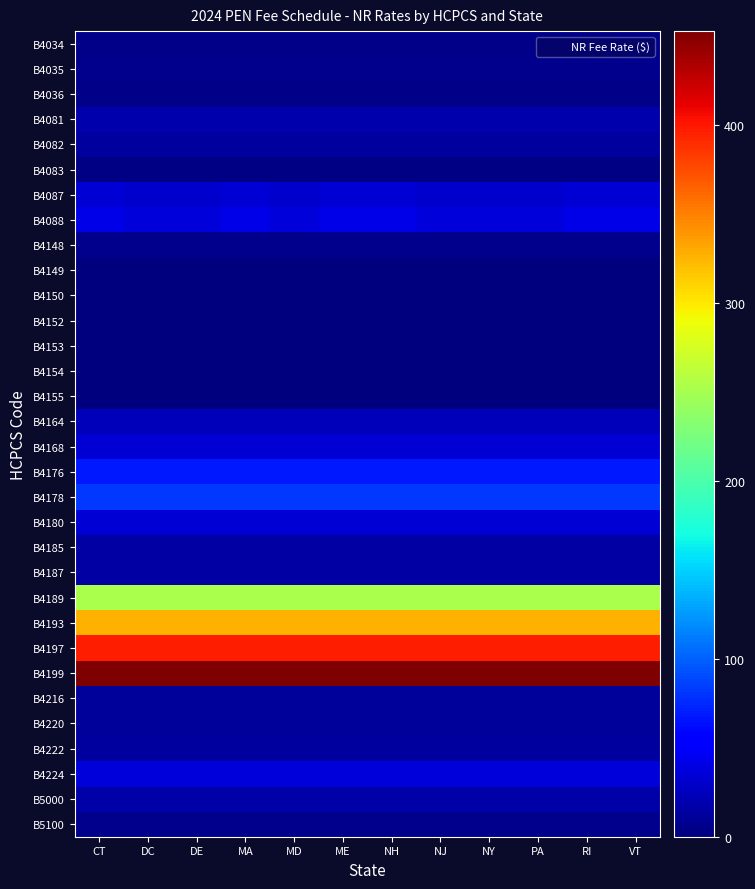

At which category is the sum across all series the highest?

CT